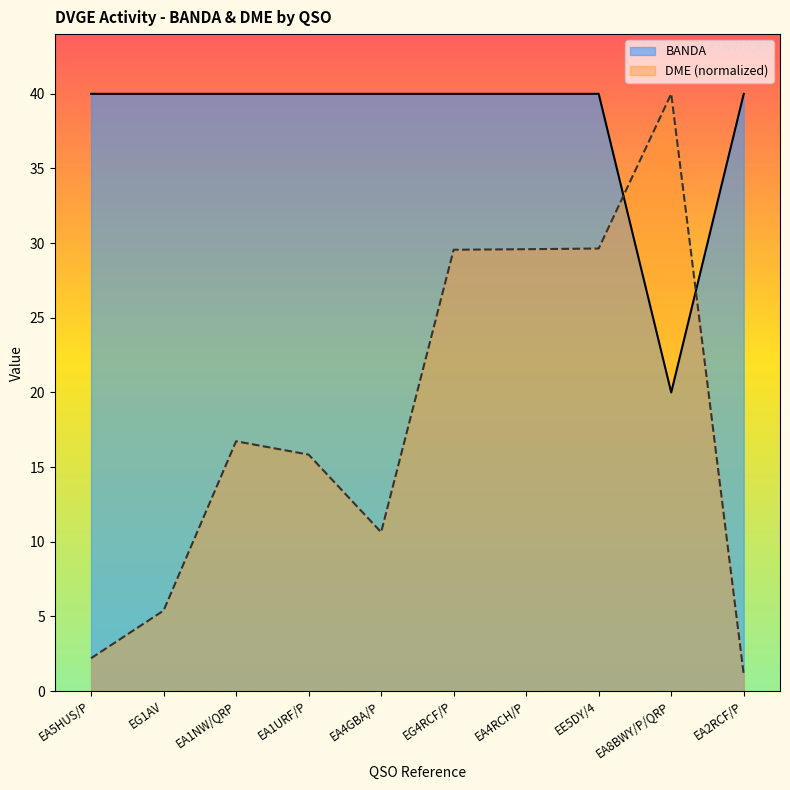

Which series has the widest spread of values?

DME (normalized)